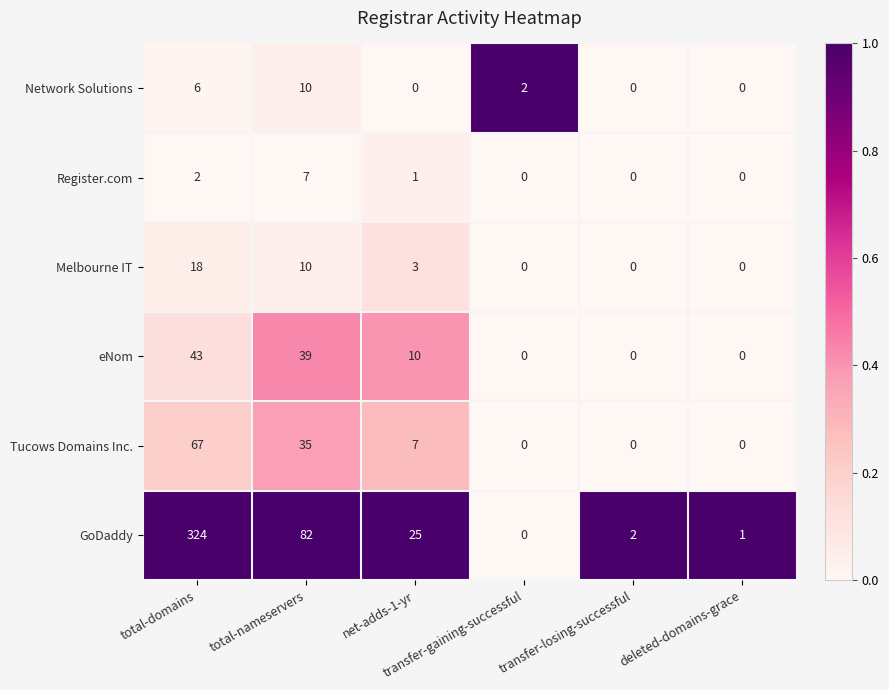

Which series has the largest range (max minus min)?

GoDaddy